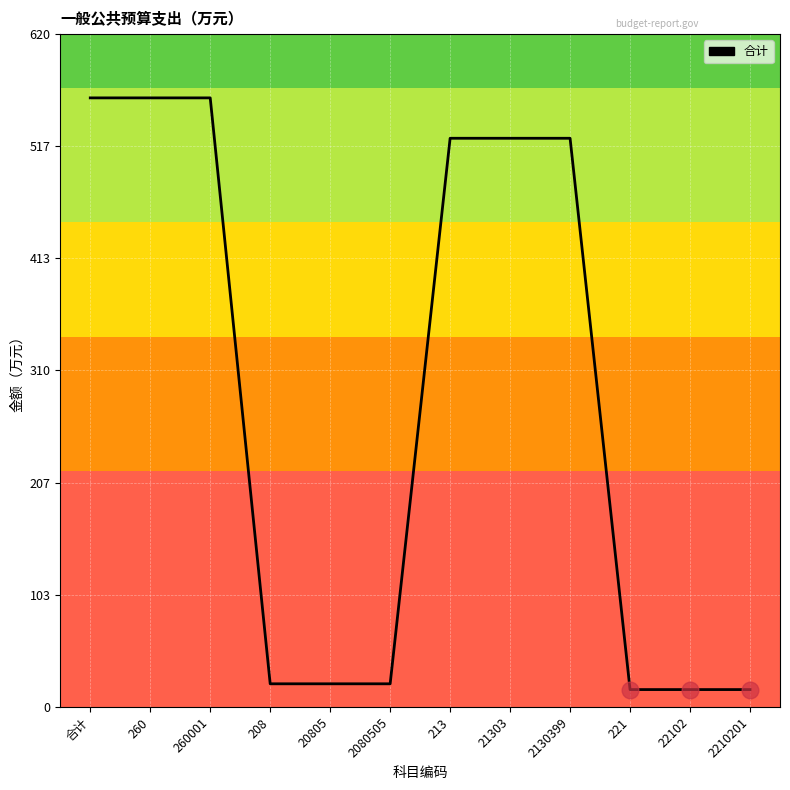

The value at 合计 is 561.2. True or false?

True